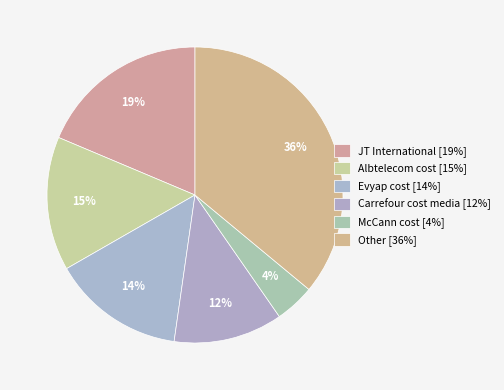

Is there a majority slice in this chart?

No